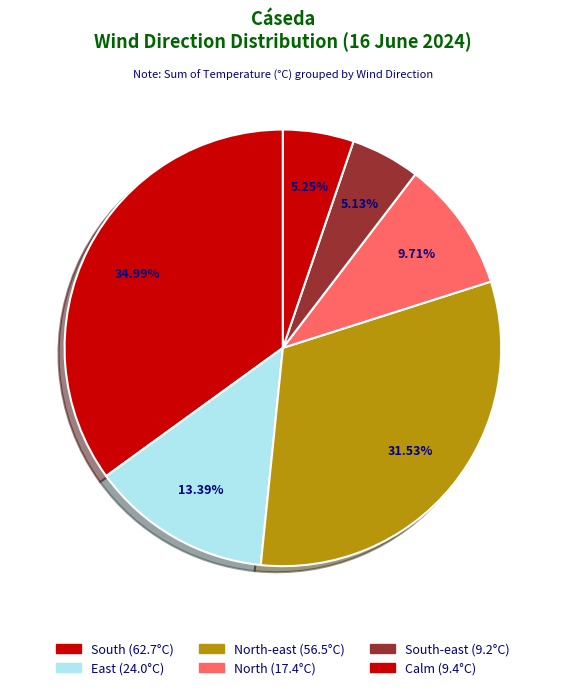

How many slices are in this pie chart?

6